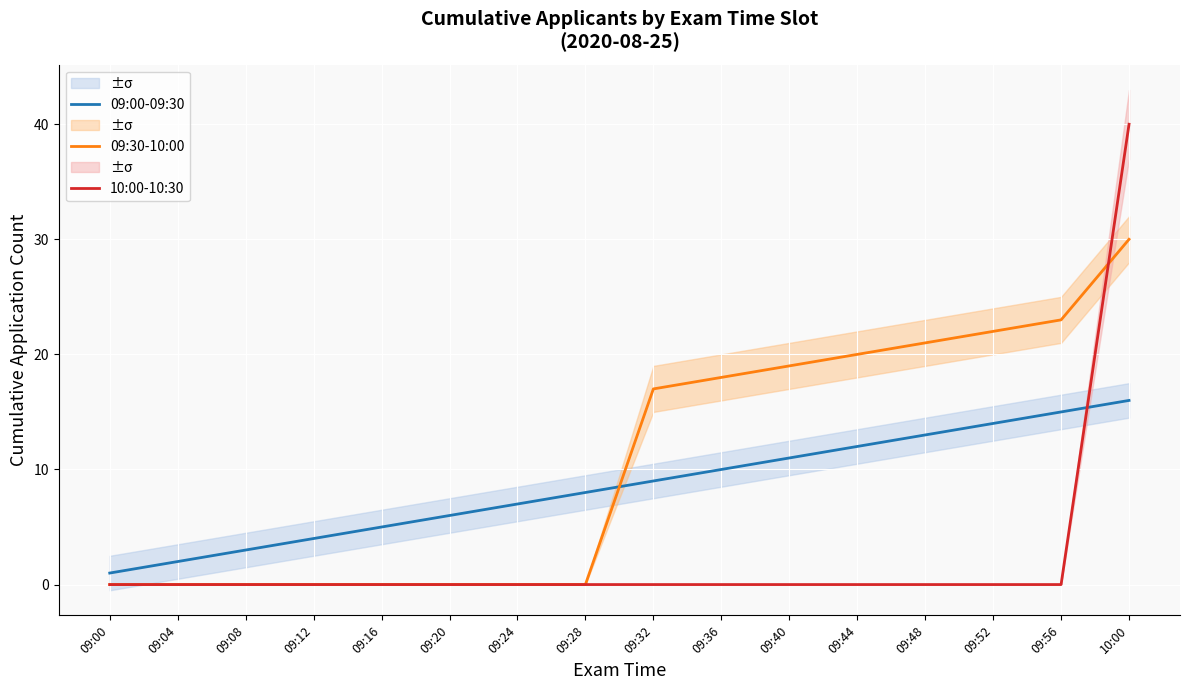

How many categories are shown in the chart?

16